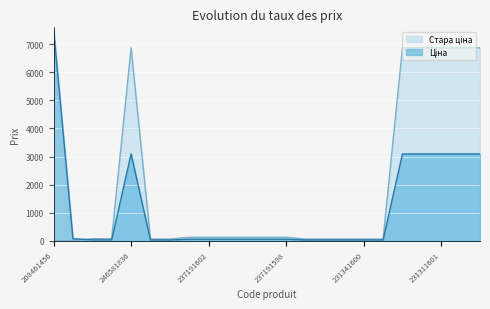

Between 237191602 and 237191599, which series saw the biggest shift?

Ціна